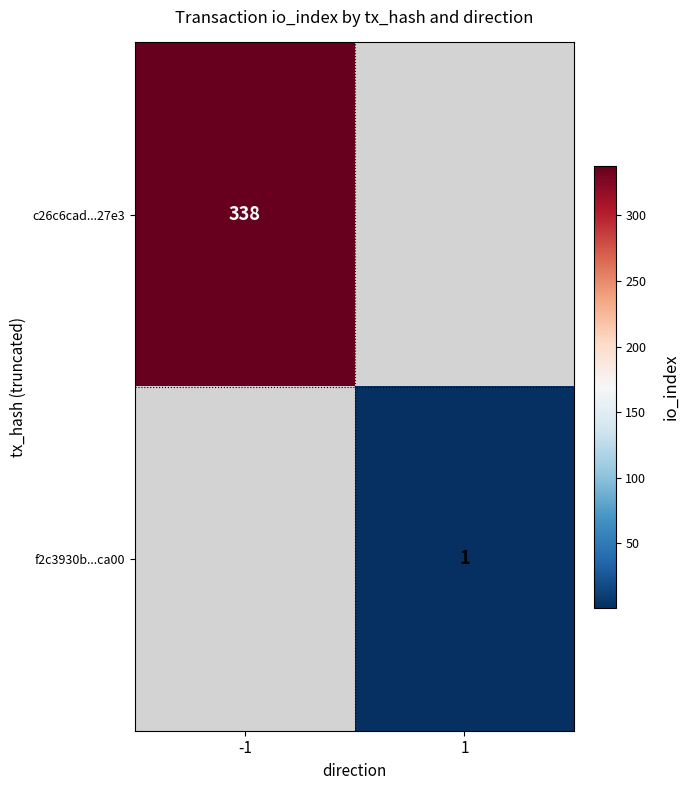

What is the greatest value displayed?

338.0